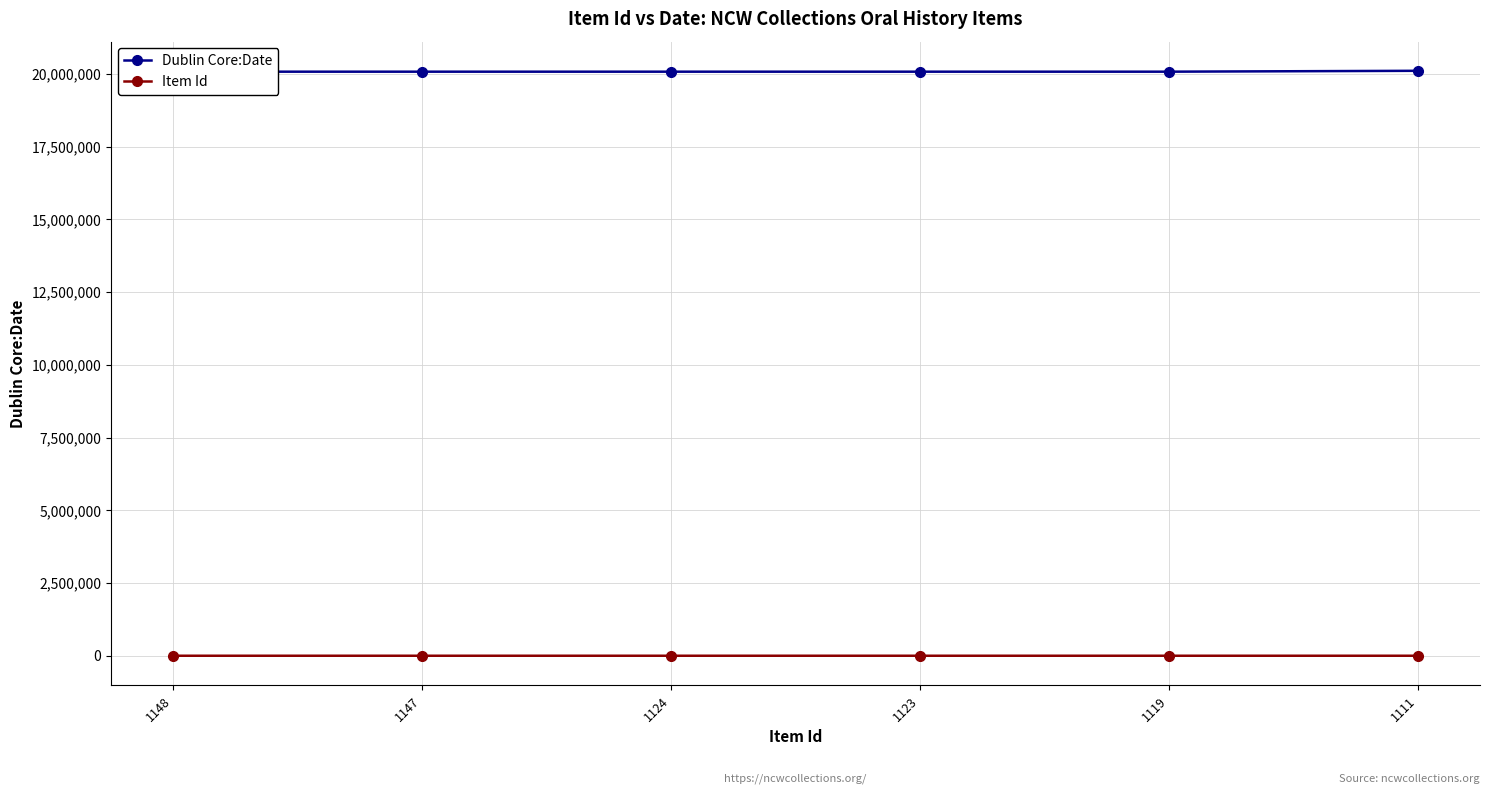

Does the chart have visible grid lines?

Yes